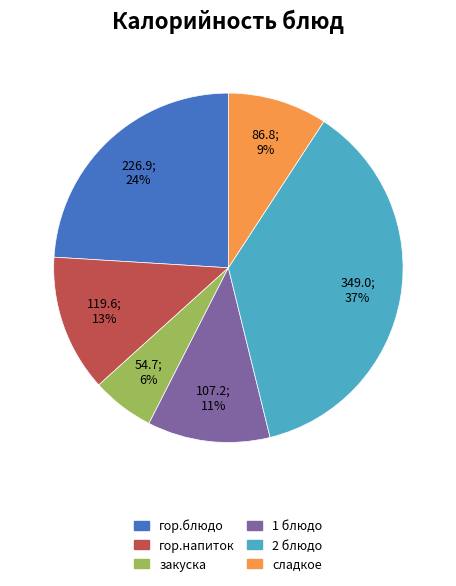

The 2 блюдо slice represents 25% of the pie. True or false?

False